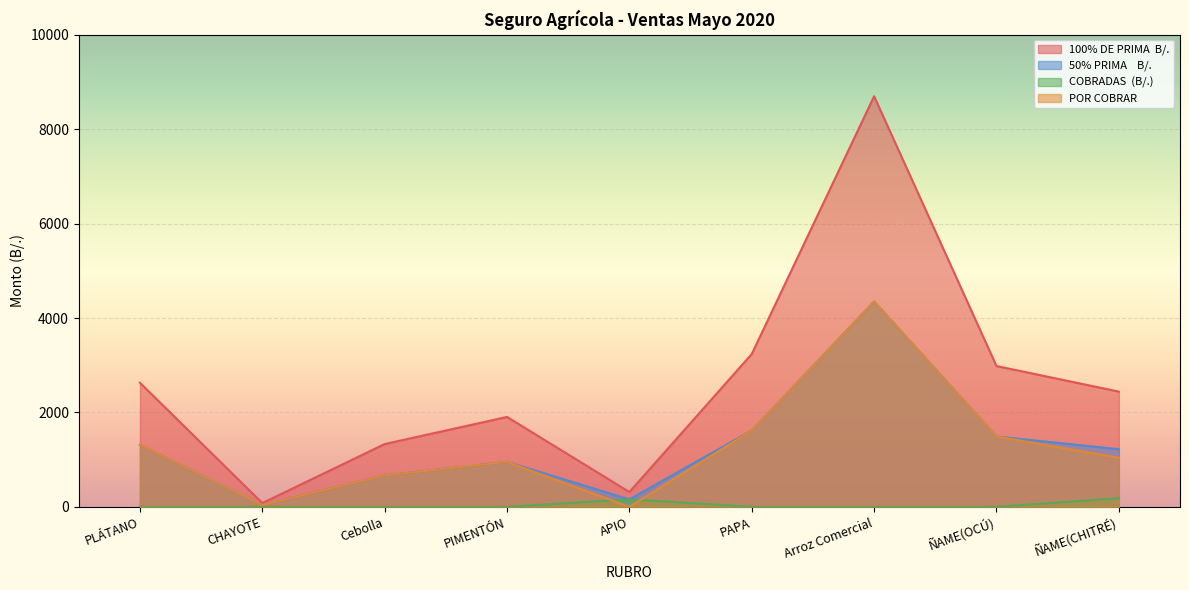

Where is COBRADAS  (B/.) nearest to the value 90?

APIO